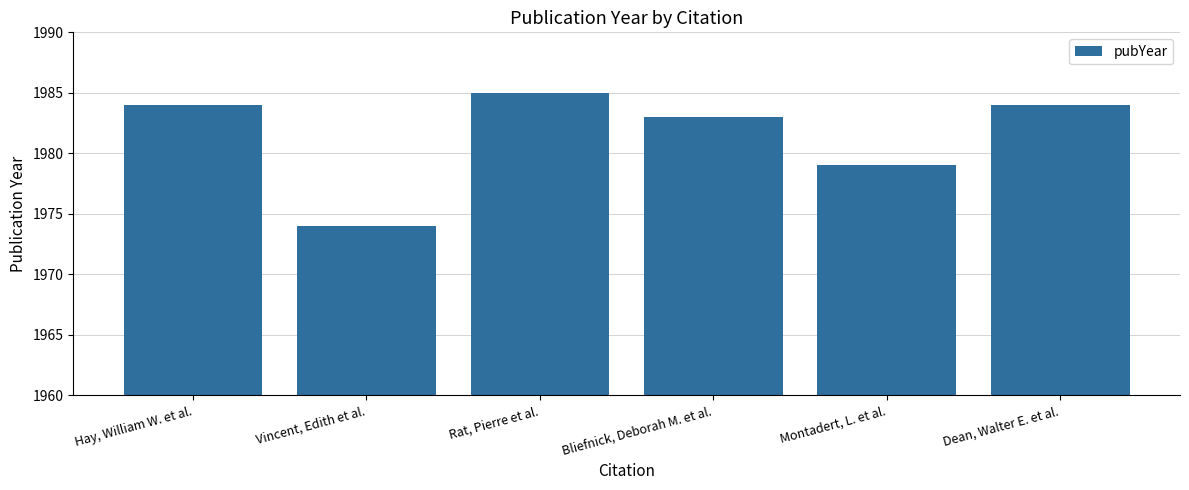

What is the difference between the second highest and second lowest values?

5